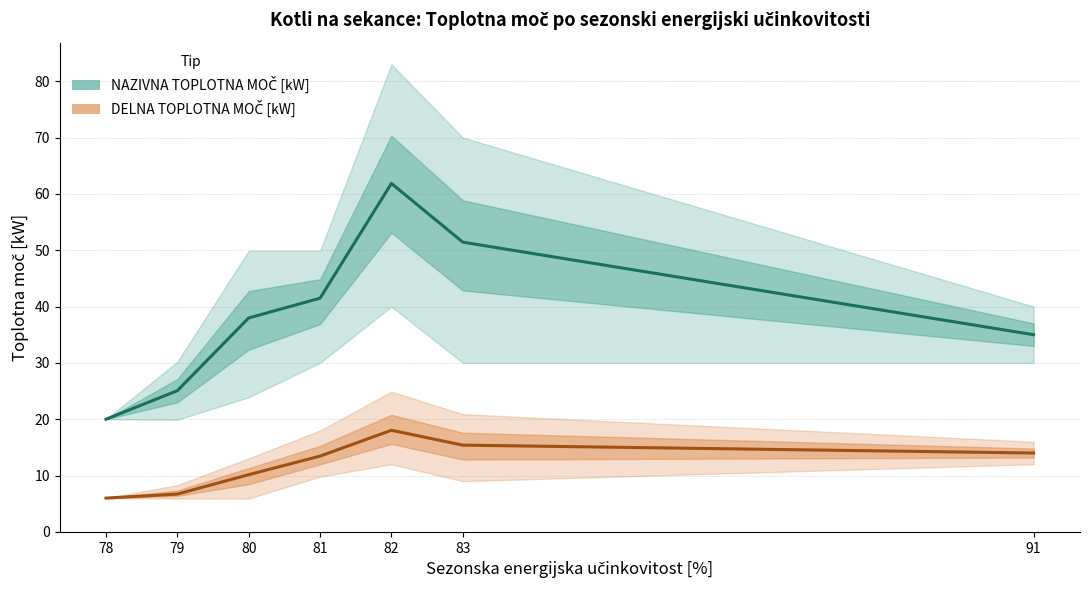

True or false: NAZIVNA TOPLOTNA MOČ [kW] has more than 1 points higher than both neighbors.

False